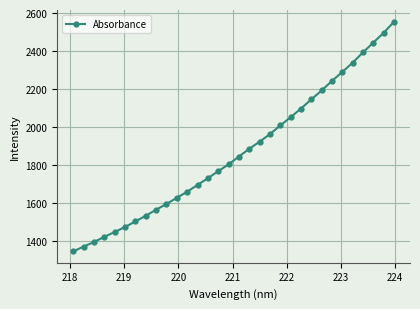

What is the average value?

1867.6